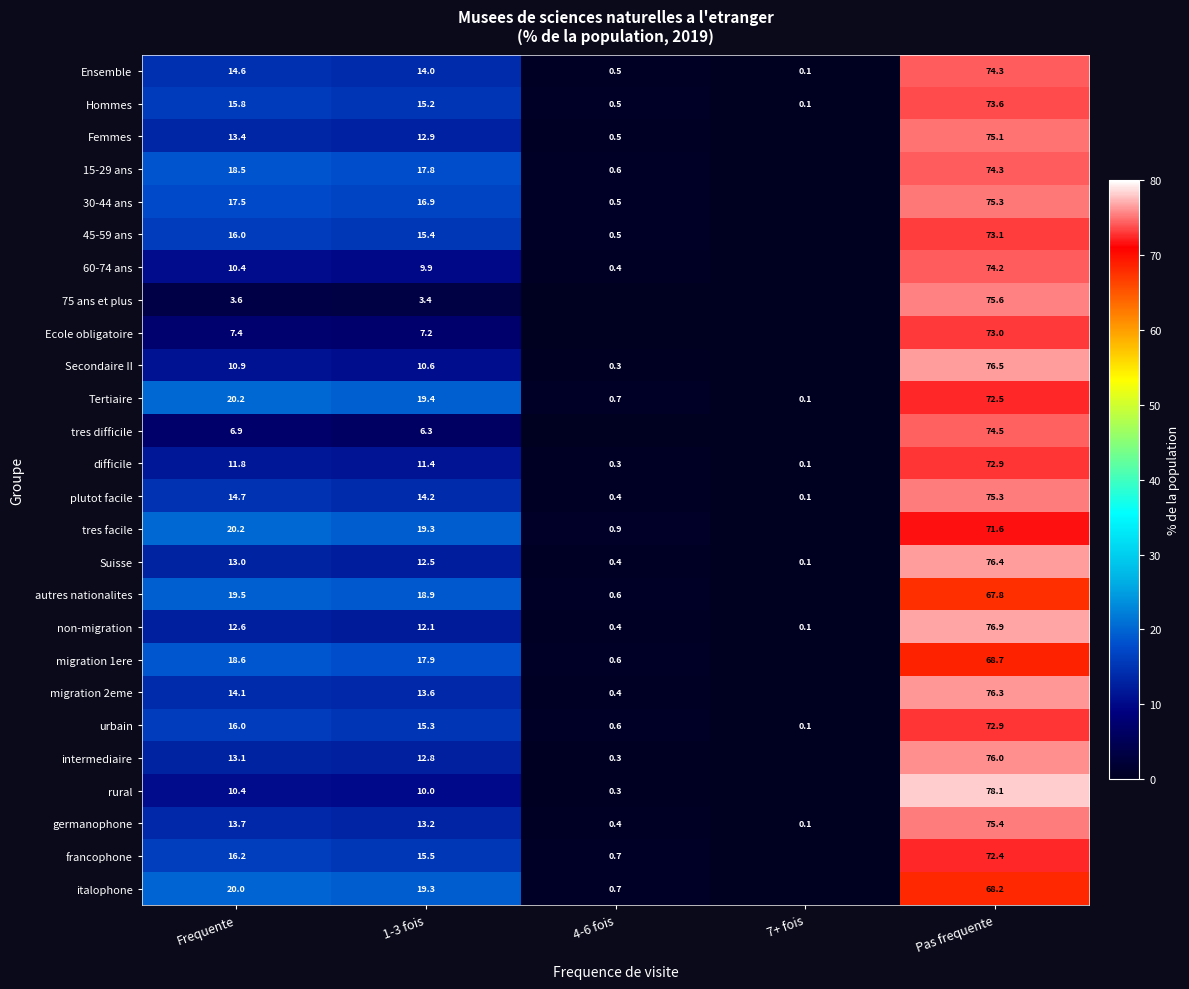

What is the difference between the maximum and second lowest values in the non-migration series?

76.5